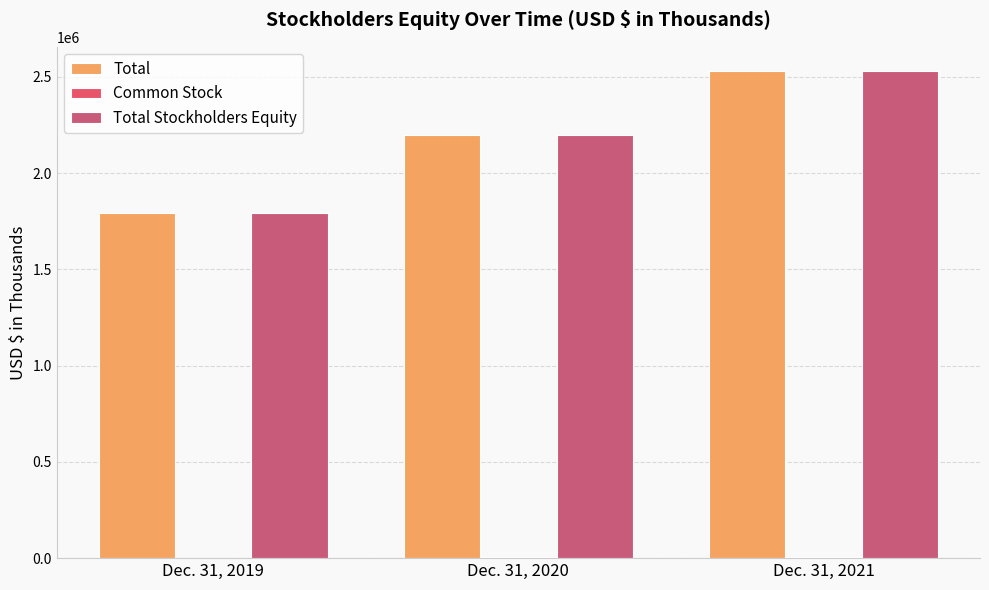

Rank the categories by Common Stock value from highest to lowest.

Dec. 31, 2021, Dec. 31, 2020, Dec. 31, 2019